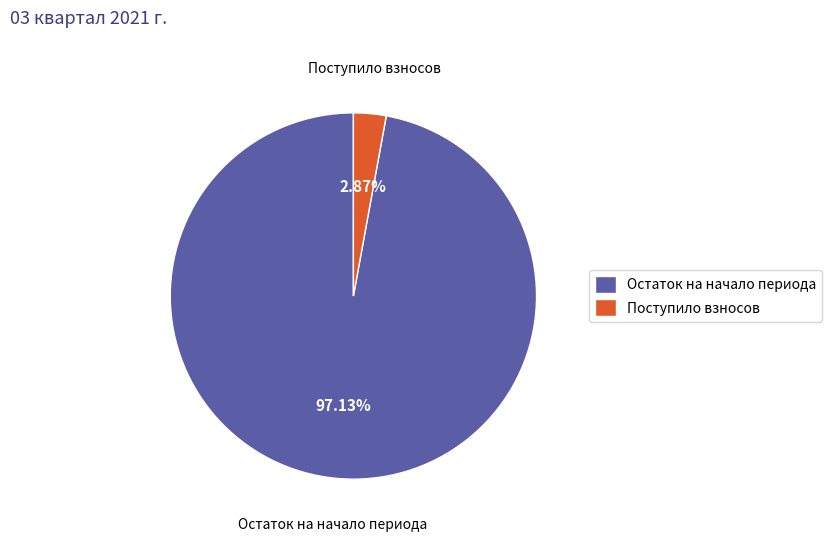

What is the smallest slice in the pie chart?

Поступило взносов